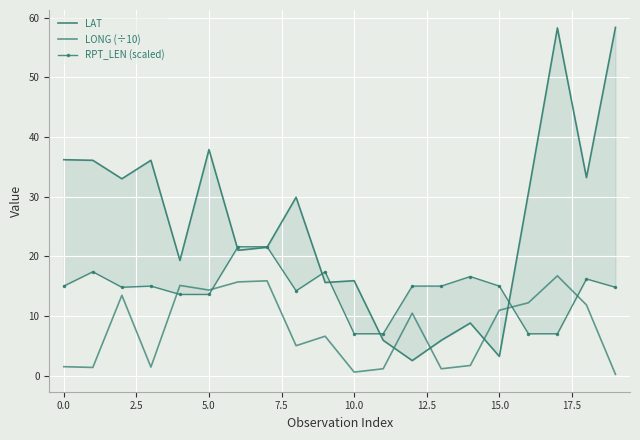

Between 0.0 and 2.5, which series saw the biggest shift?

LONG (÷10)